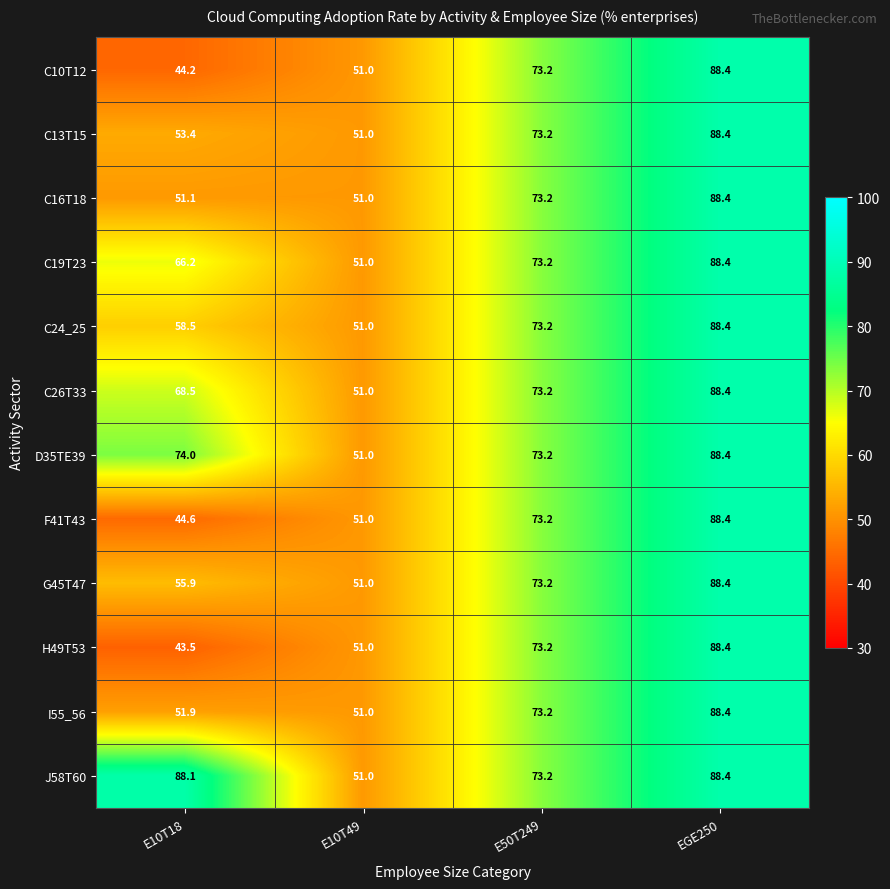

At how many categories does at least one series exceed 58?

3